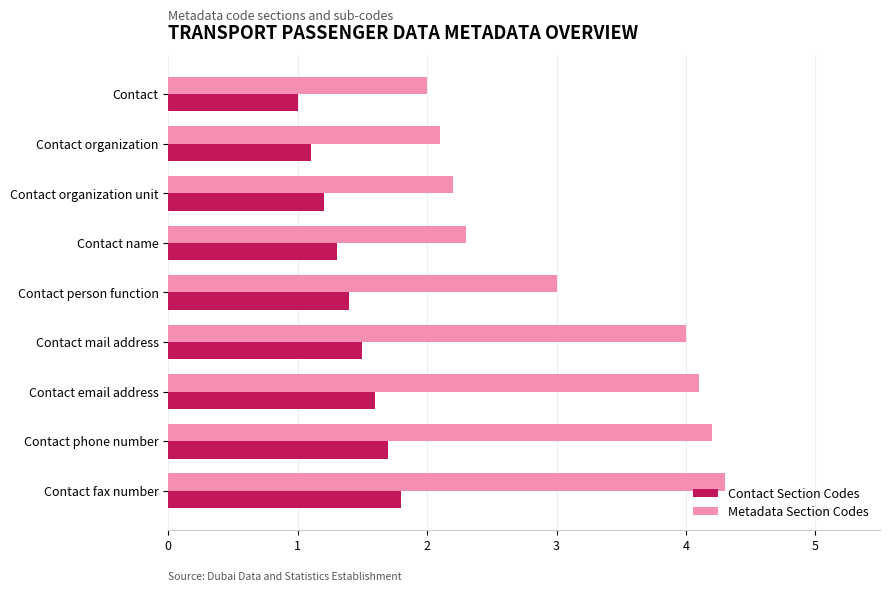

Rank the series by their maximum value, from lowest to highest.

Contact Section Codes, Metadata Section Codes